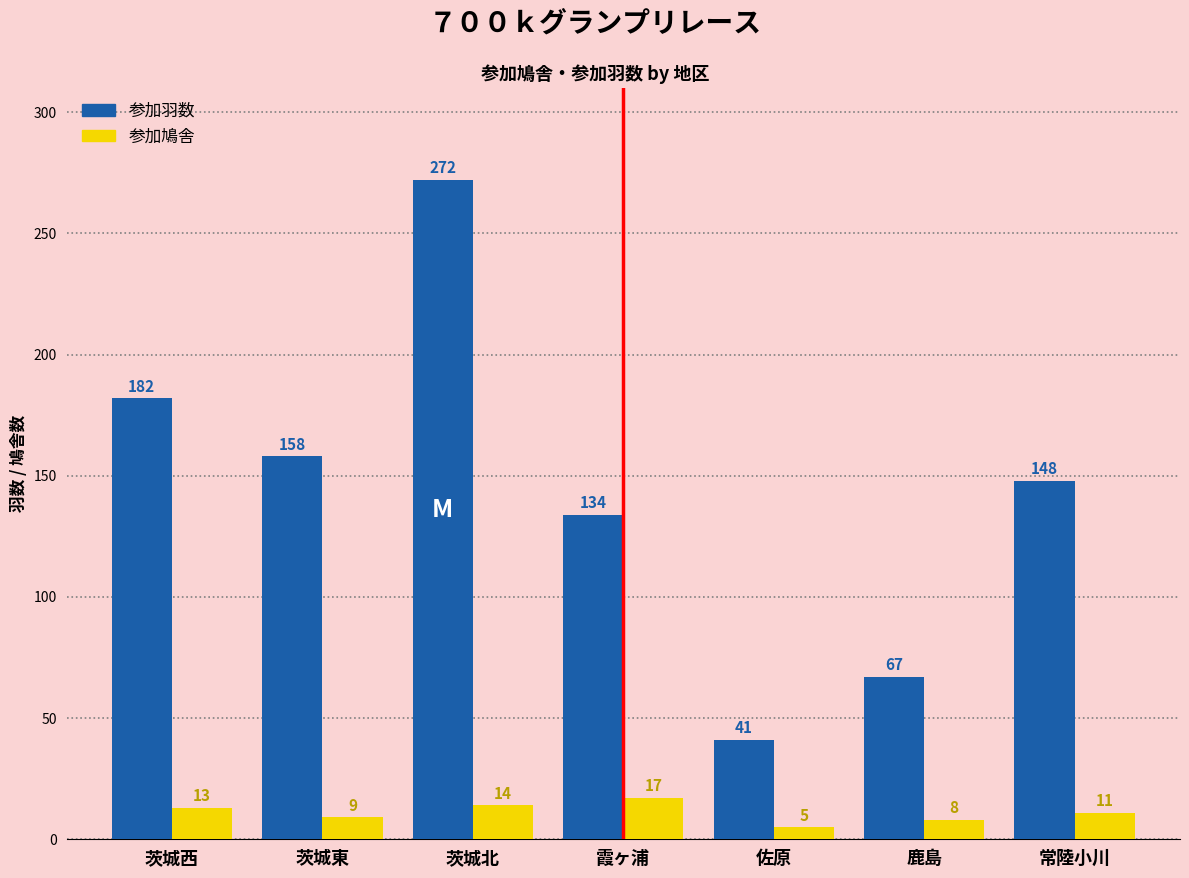

What is the value of the 参加鳩舎 bar at the 4th from the left?

17